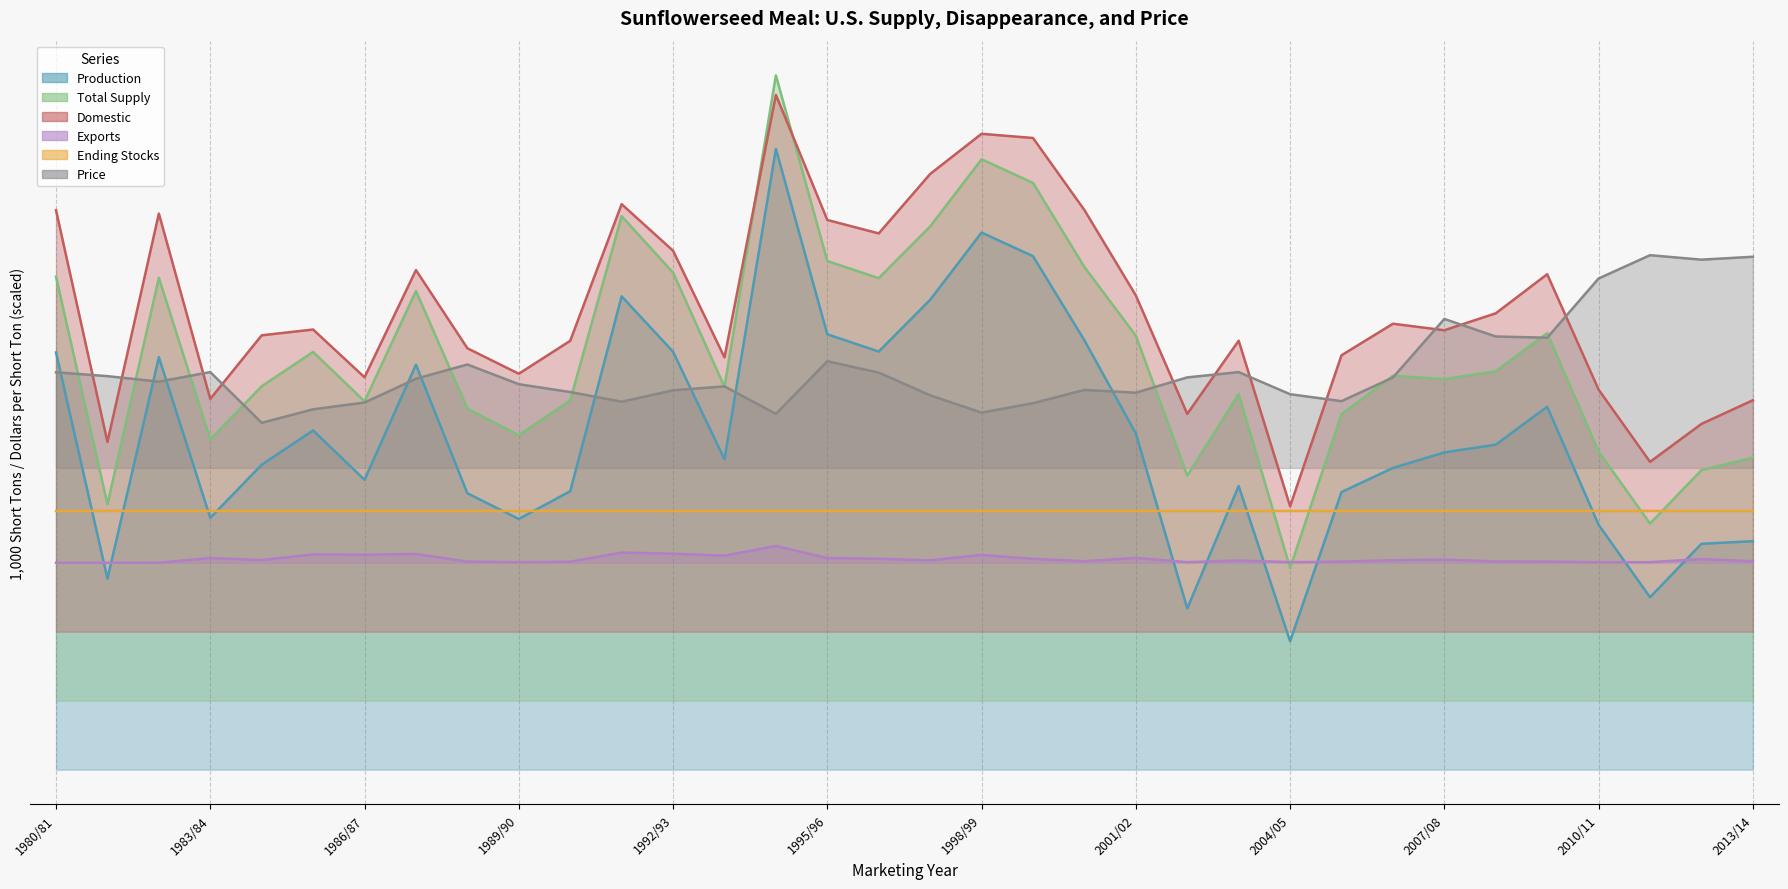

At which category is the sum across all series the highest?

1994/95